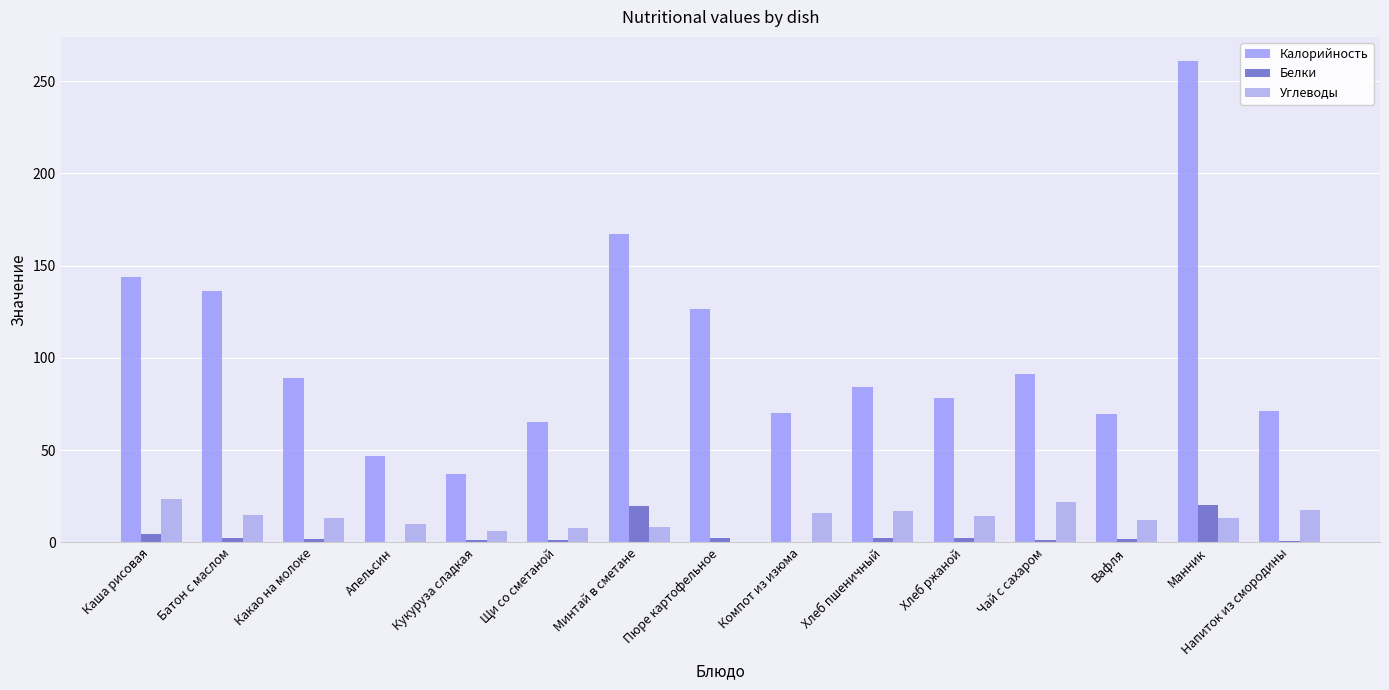

What is the value of the Калорийность bar at the 5th from the left?

37.0